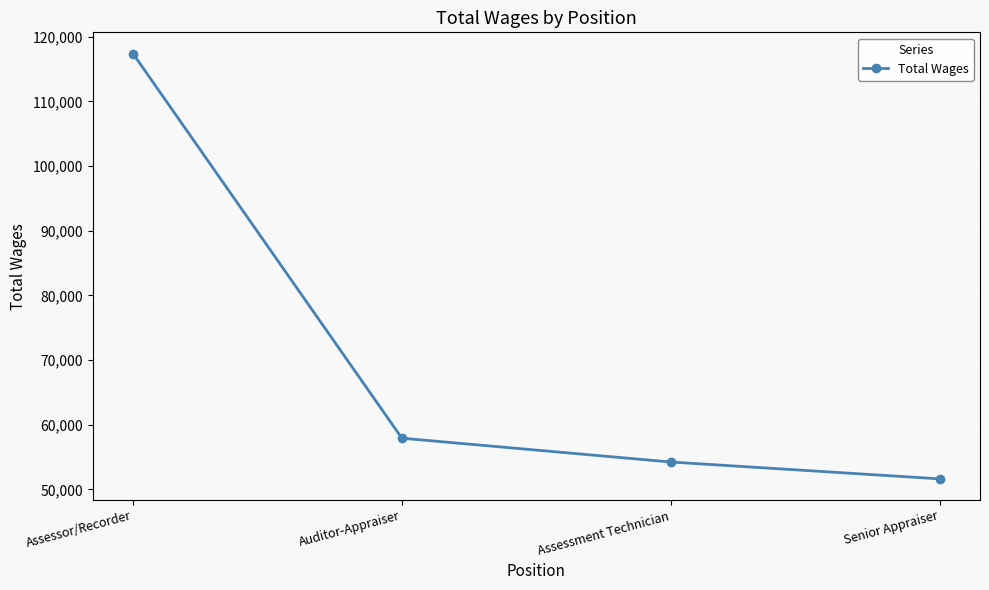

Reading right to left, list all the values displayed in this chart.

Senior Appraiser=51619	Assessment Technician=54226	Auditor-Appraiser=57911	Assessor/Recorder=117400